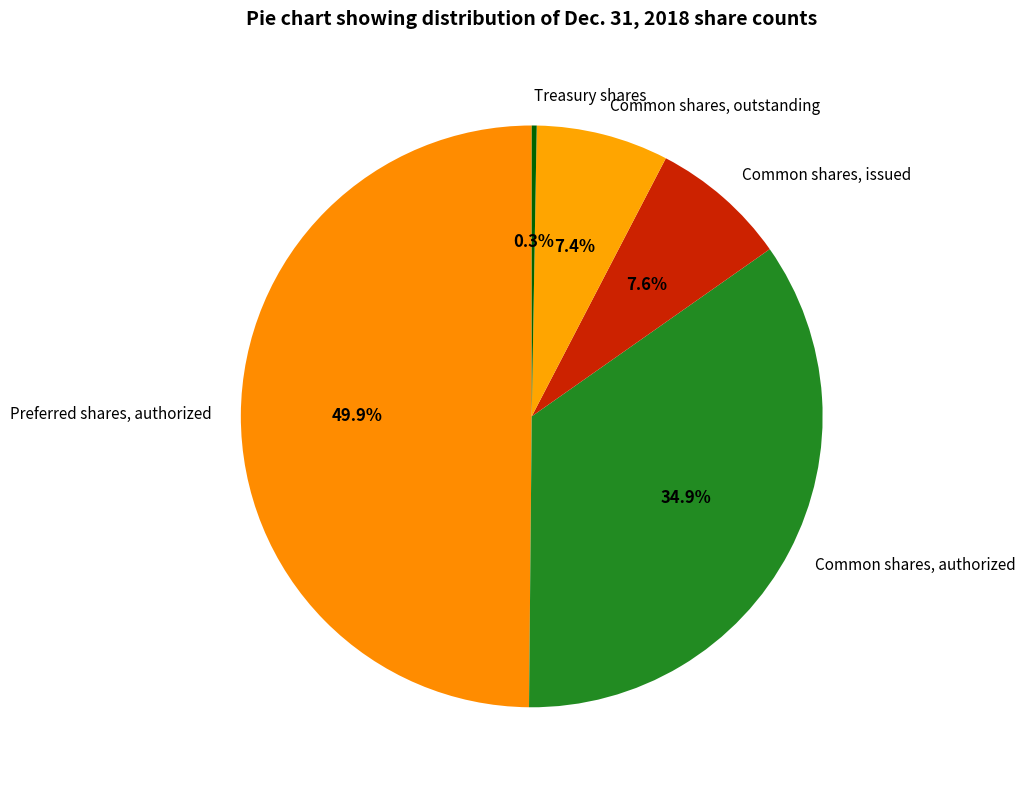

Does Common shares, outstanding account for over 50% of the chart?

No